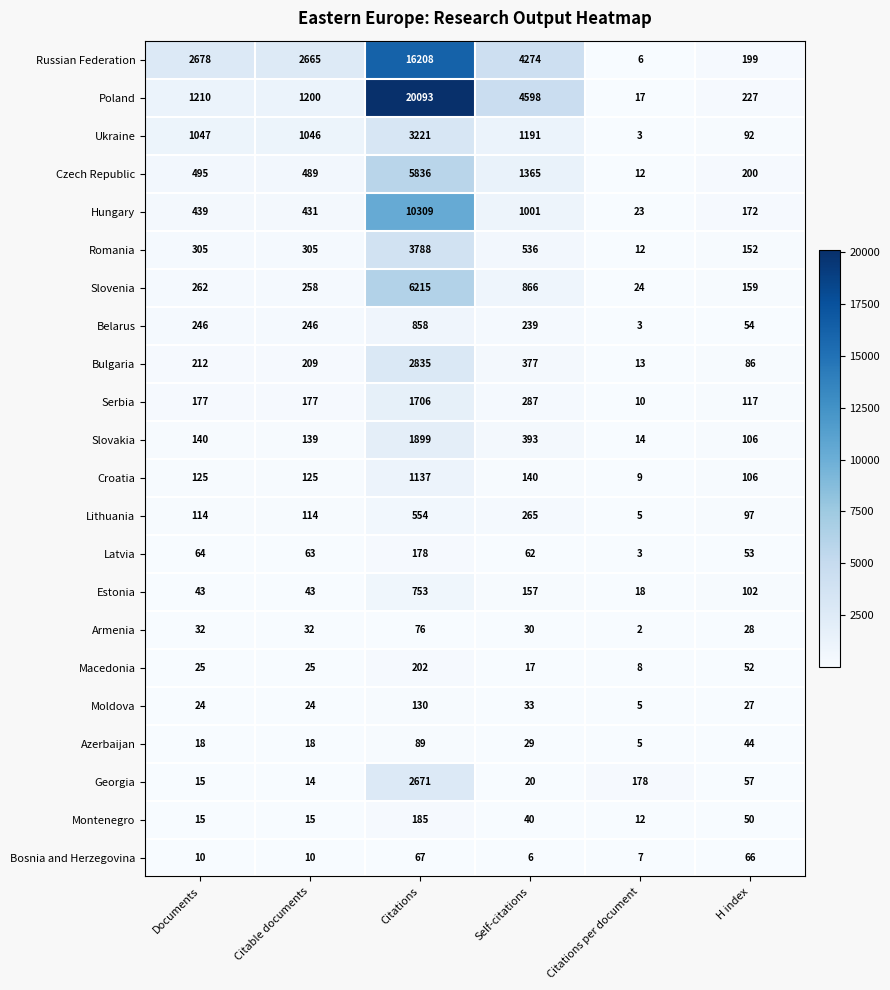

How many distinct data groups are displayed?

22